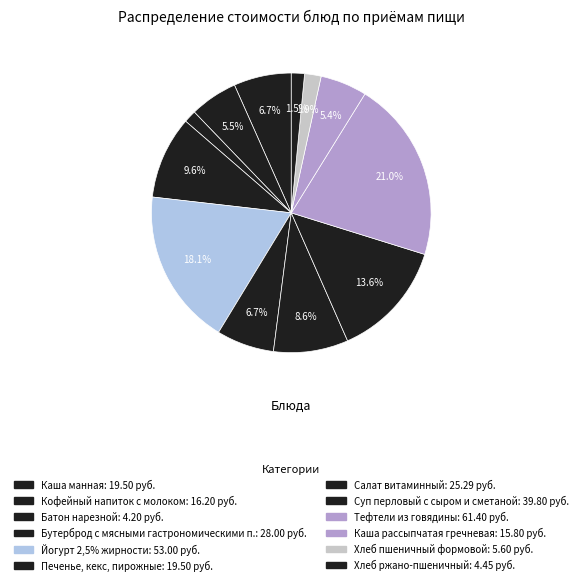

True or false: Йогурт 2,5% жирности accounts for 18% of the total.

True